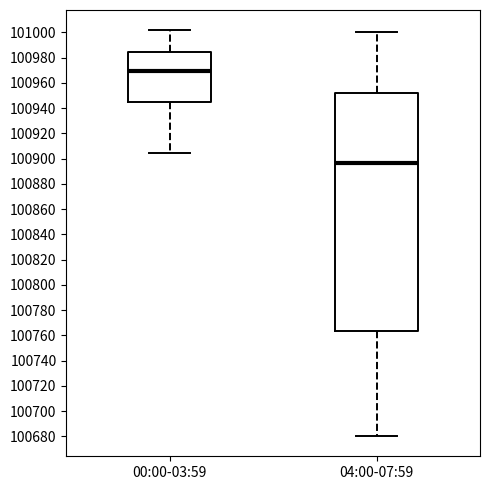

Reading left to right, read every box against the y-axis: the position of its median line, the range the box covers, and the ends of its whiskers. The values are not printed on the chart, so give them approximately, as read against the axis.

00:00-03:59: median 100970, box 100946 to 100984, whiskers 100904 to 101002
04:00-07:59: median 100896, box 100764 to 100952, whiskers 100680 to 101000